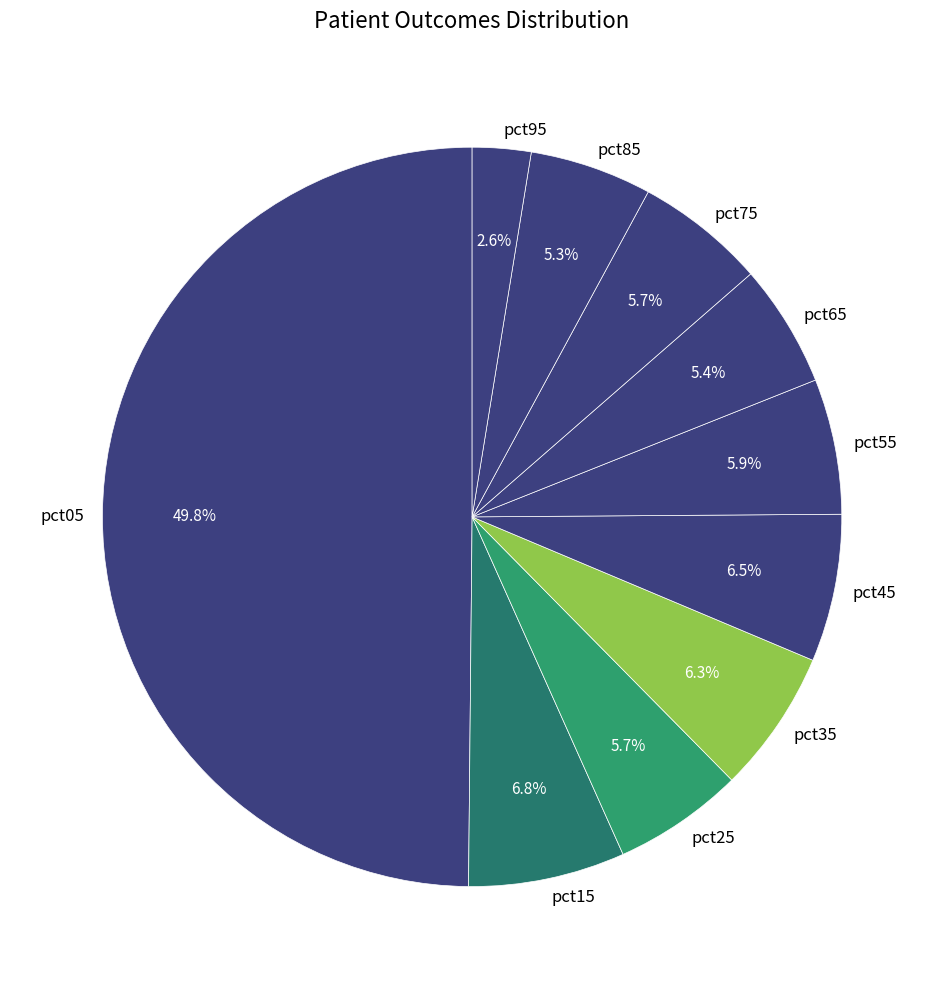

What percentage is the pct95 slice, to the nearest percent?

3%